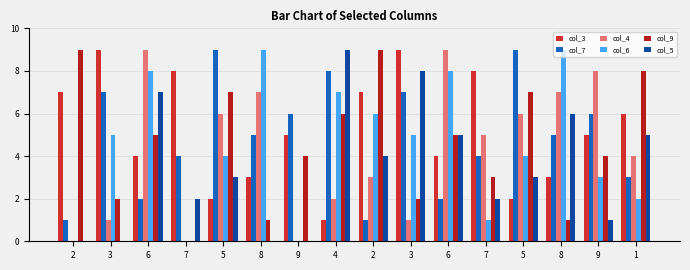

Is the value of col_3 at 6 greater than the value of col_4 at 3?

Yes